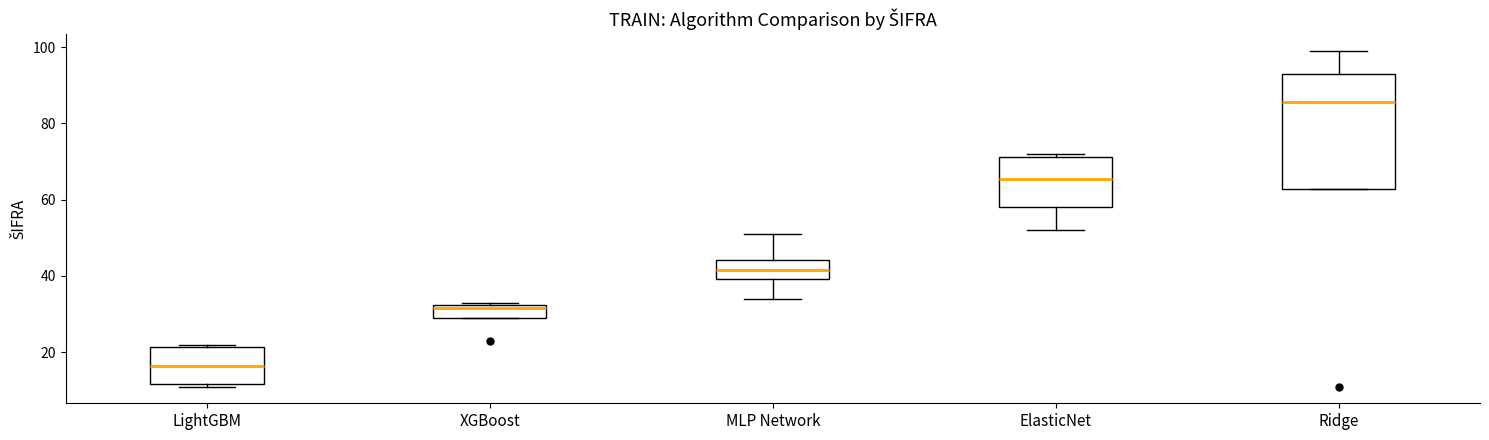

Where is the lower edge of the box for MLP Network on the y-axis? The values are not printed on the chart, so give them approximately, as read against the axis.

40